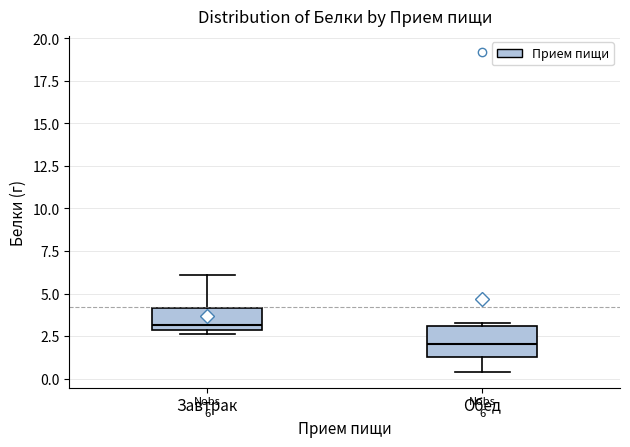

Comparing the boxes themselves (not the whiskers), which one is the tallest?

Обед